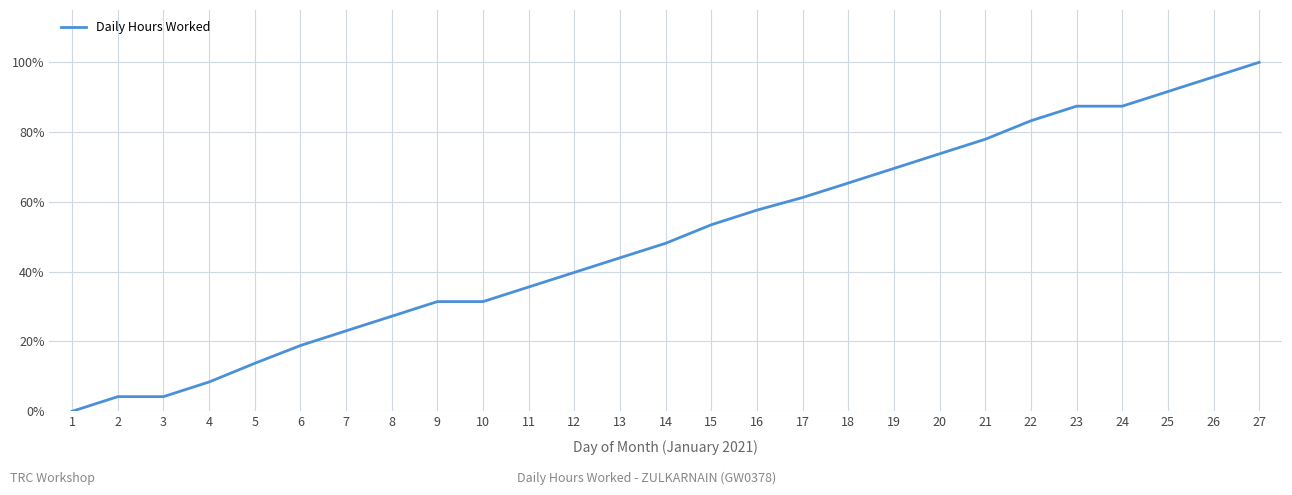

What is the sum of the values at 27 and 25?

191.6